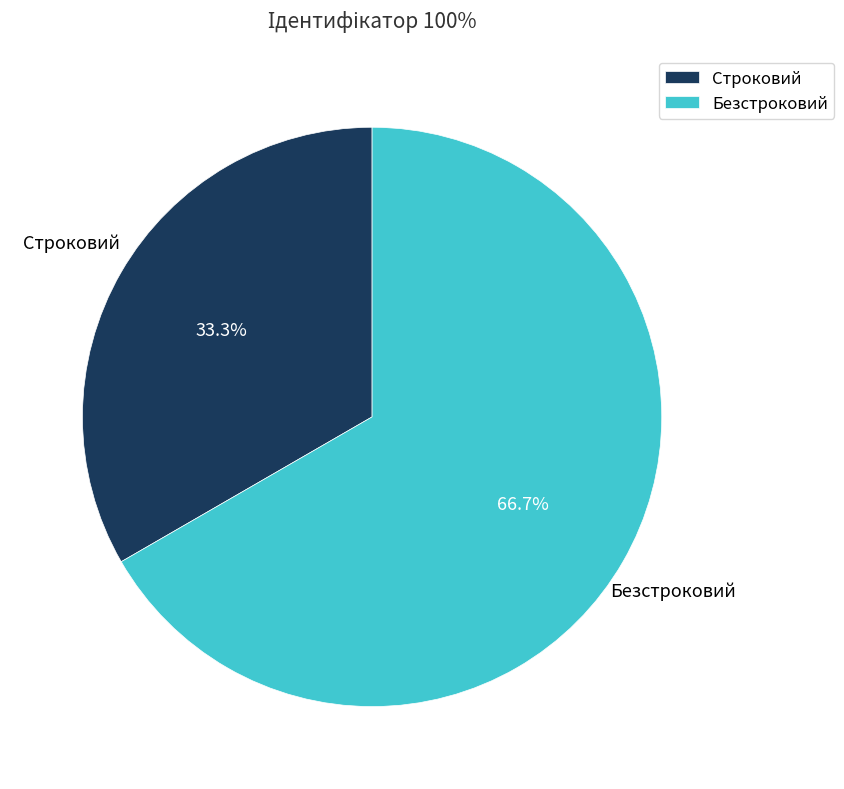

Count the number of slices in the pie.

2